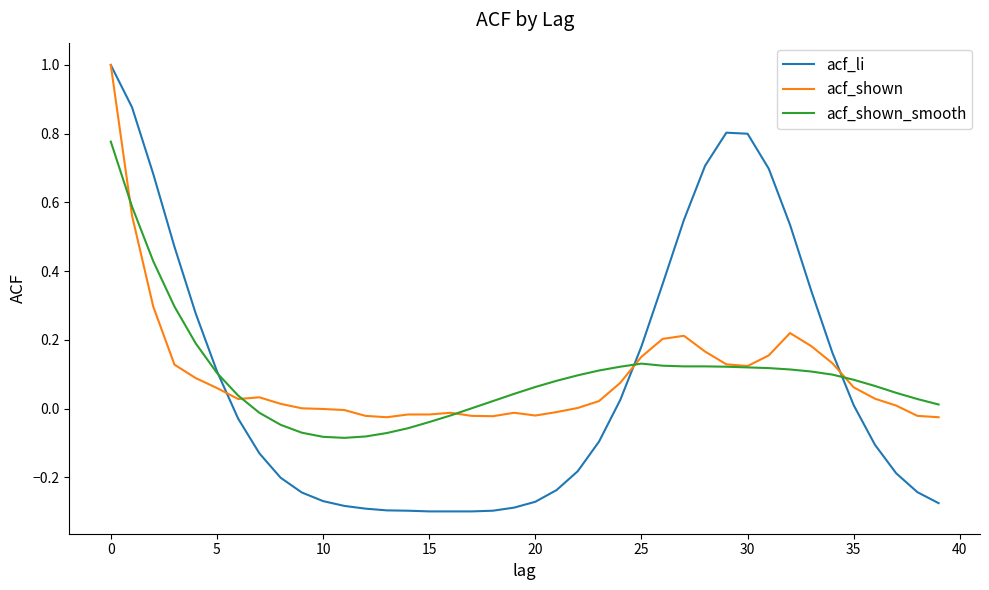

Which series has the widest spread of values?

acf_li